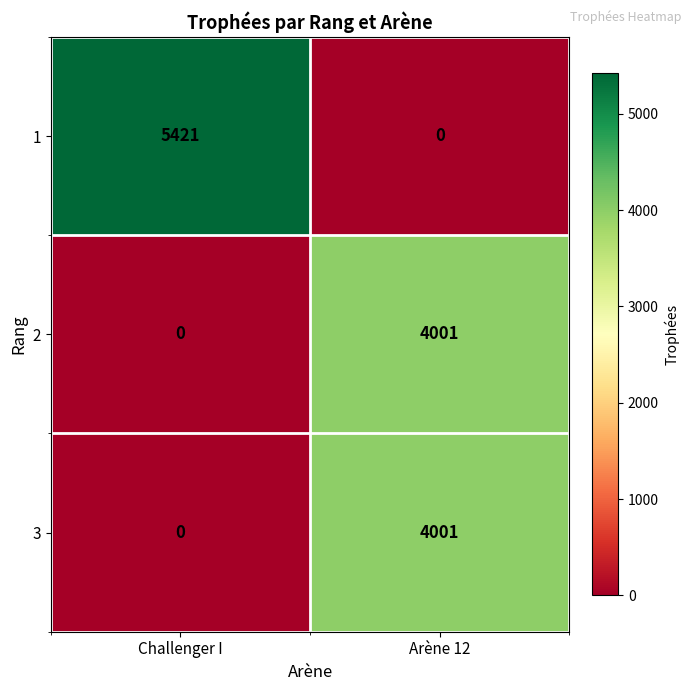

List the labels in order of 2 value, smallest first.

Challenger I, Arène 12